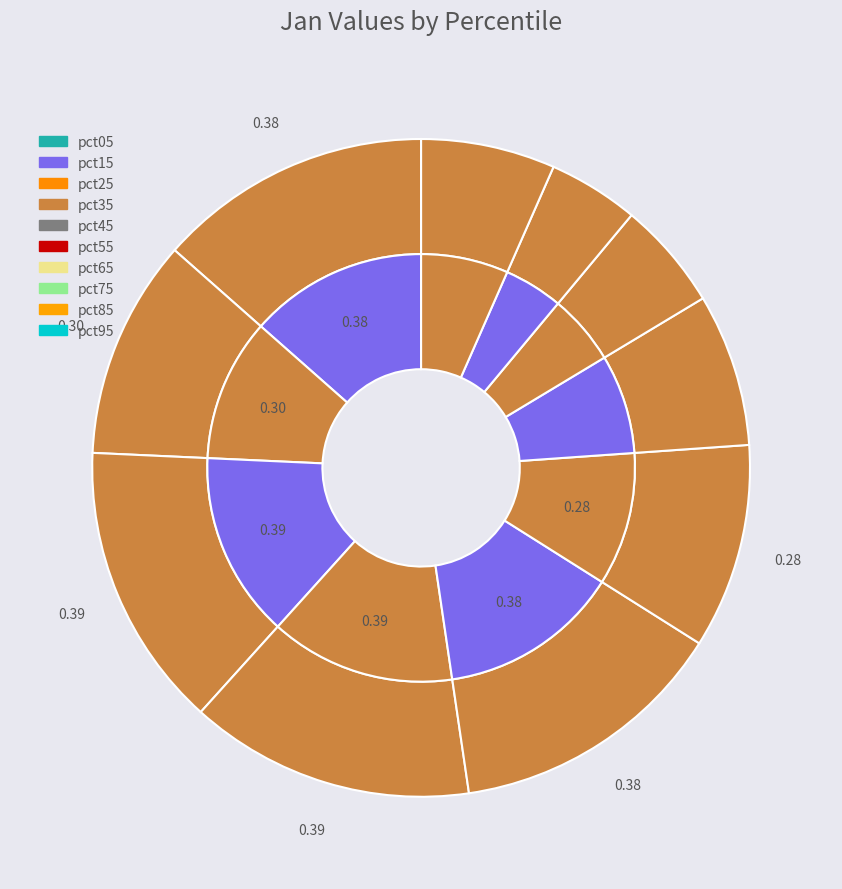

What is the smallest slice in the pie chart?

pct85